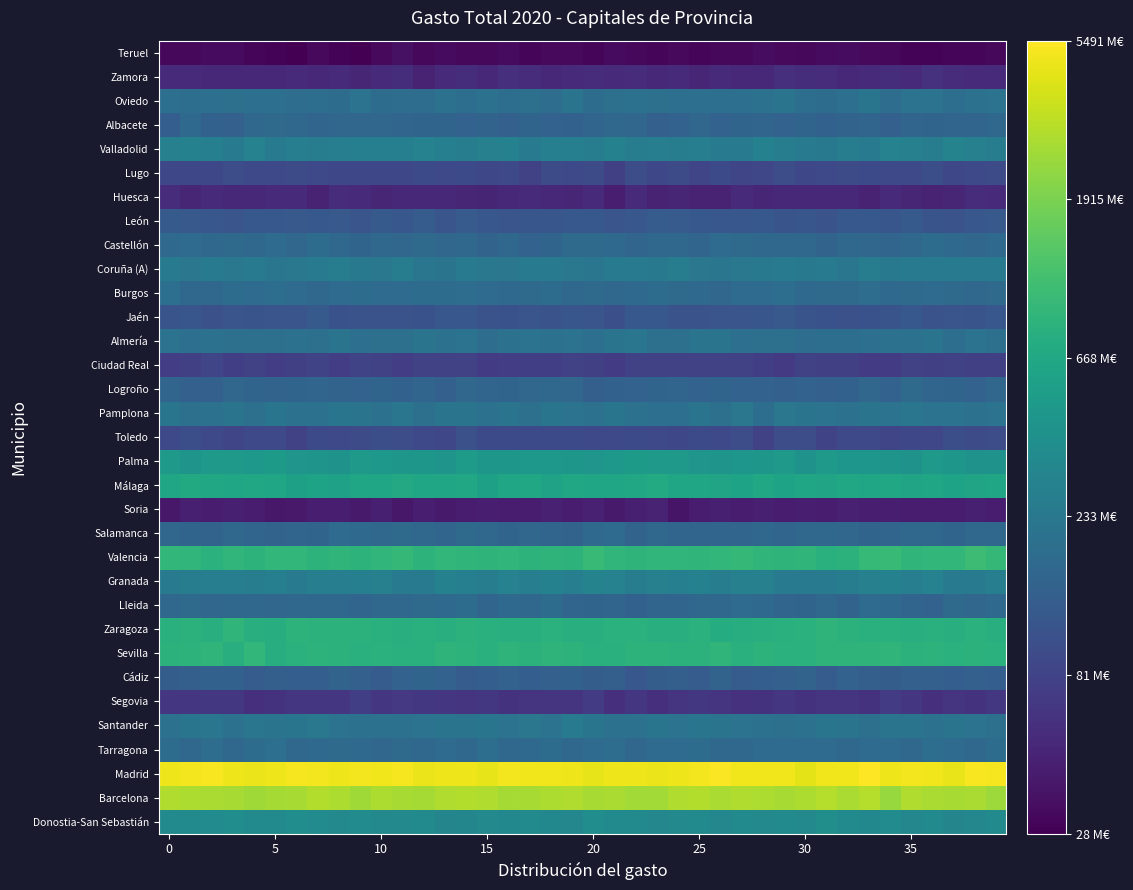

Which label corresponds to the smallest value in the chart?

9